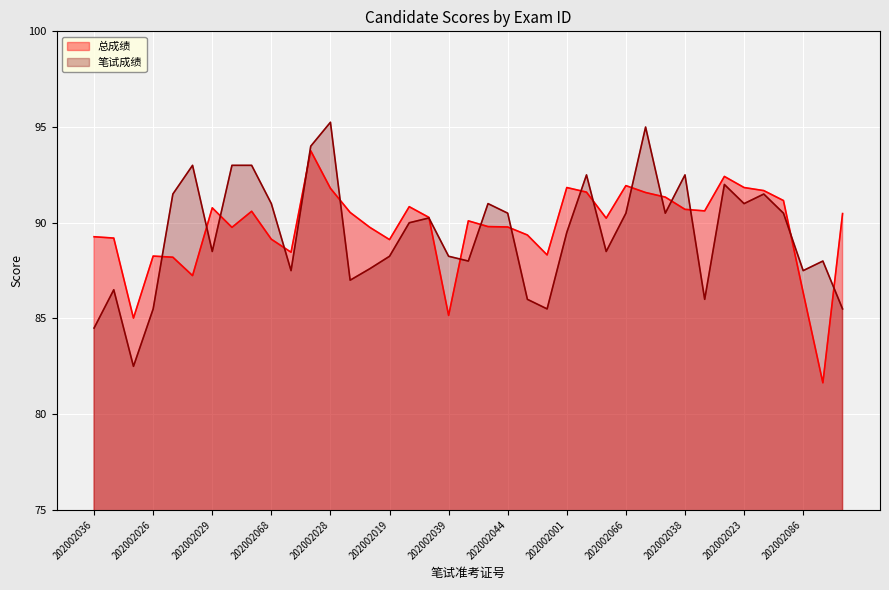

The 笔试成绩 series shows 90.2 at 202002021. True or false?

True